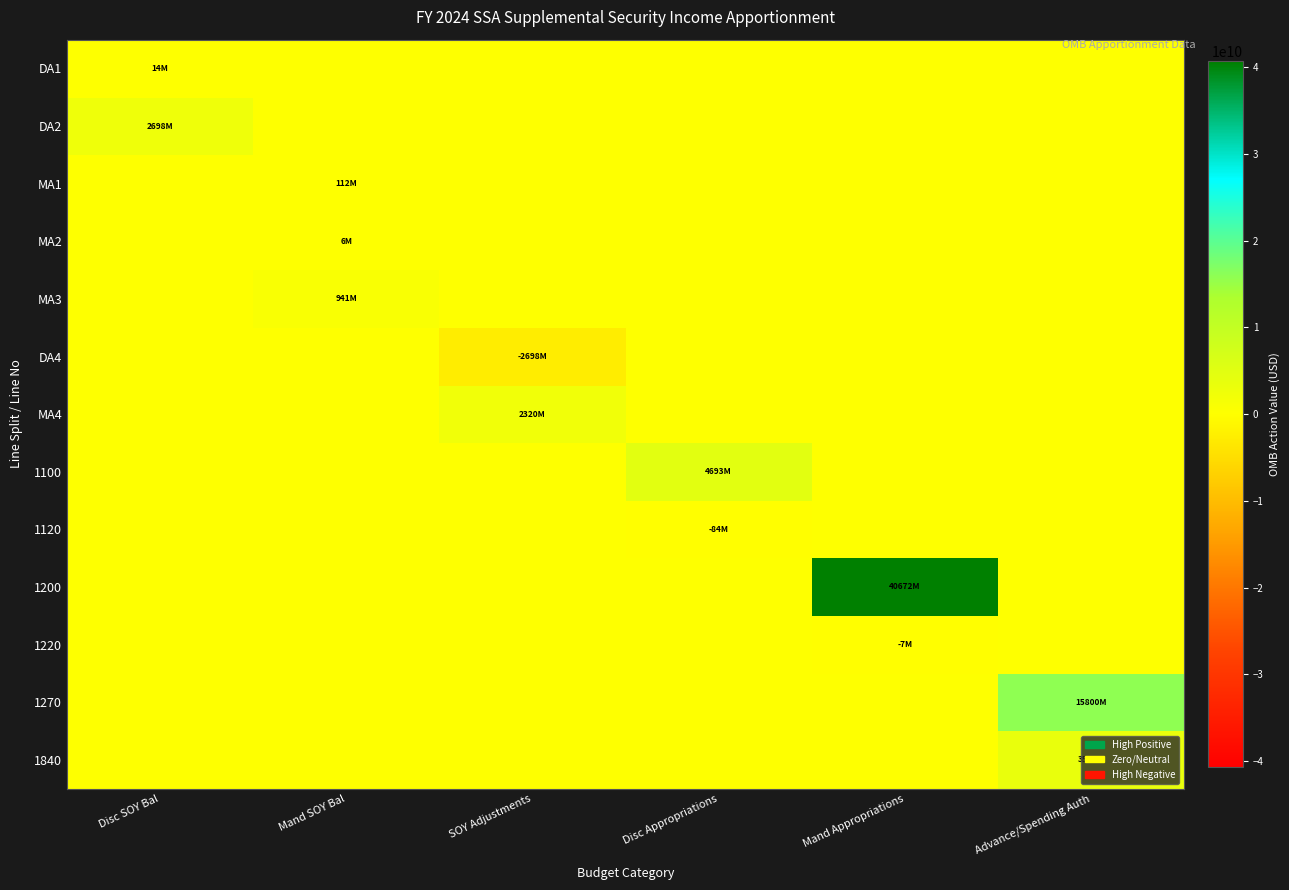

What is the total value across all series at SOY Adjustments?

-378412892